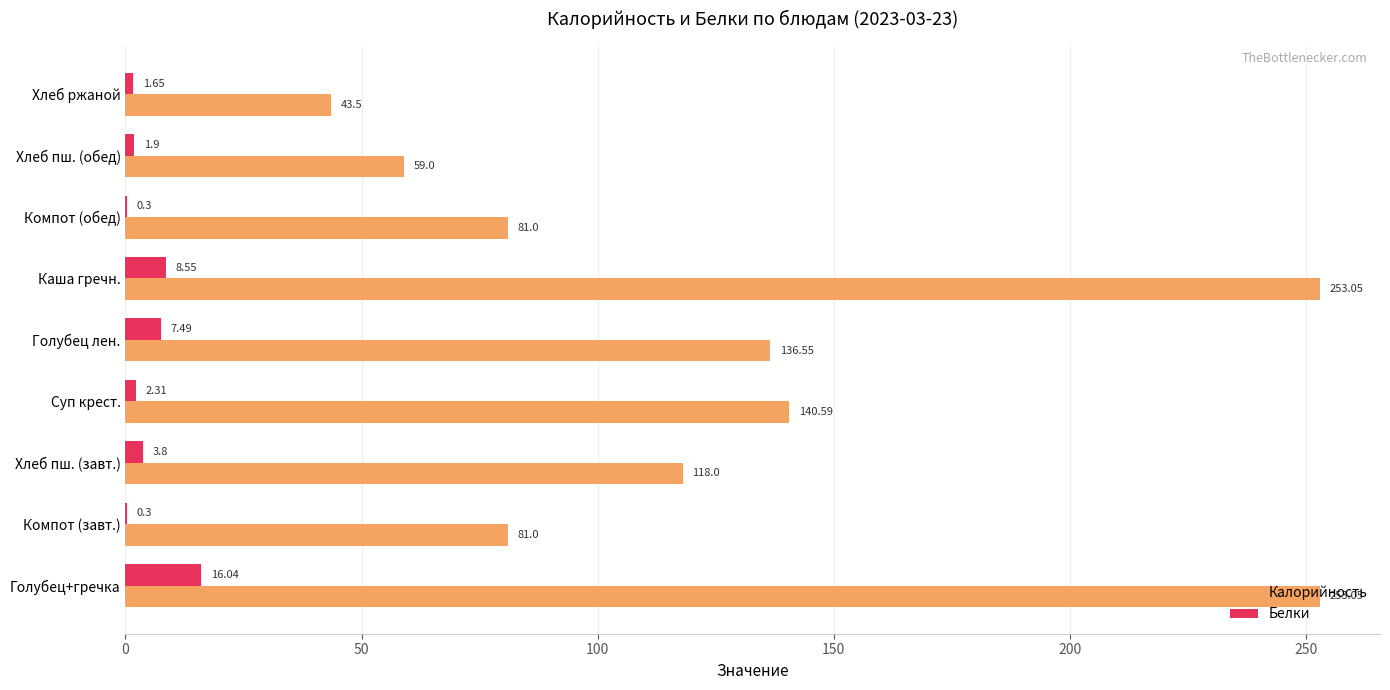

Which category has the highest value in the Белки series?

Голубец+гречка